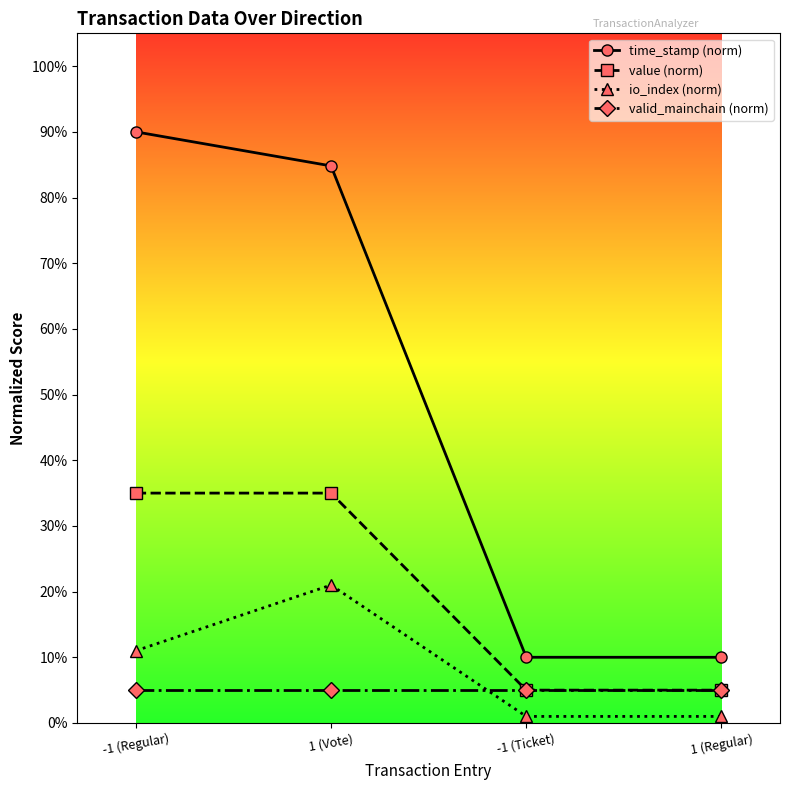

At which category does io_index (norm) reach its first local peak?

1 (Vote)